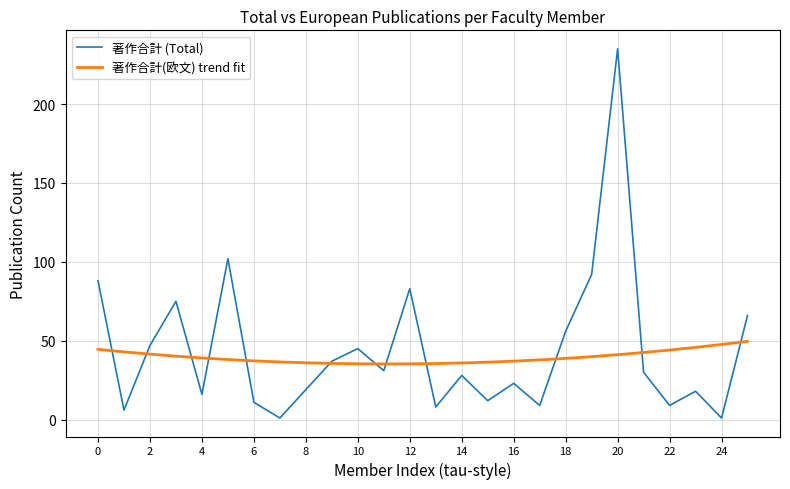

What is the greatest value displayed?

235